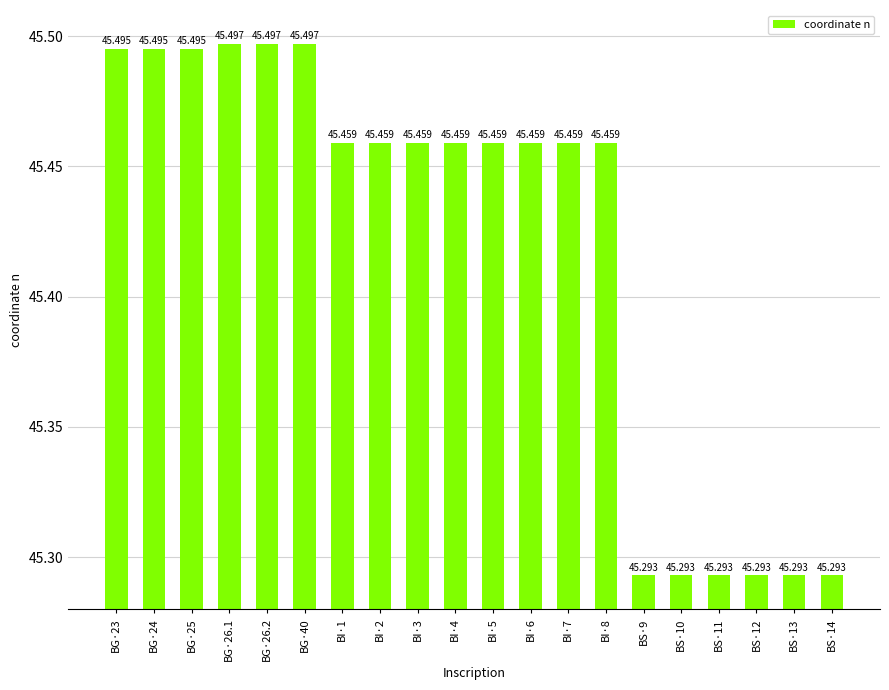

How many bars are there in total?

20